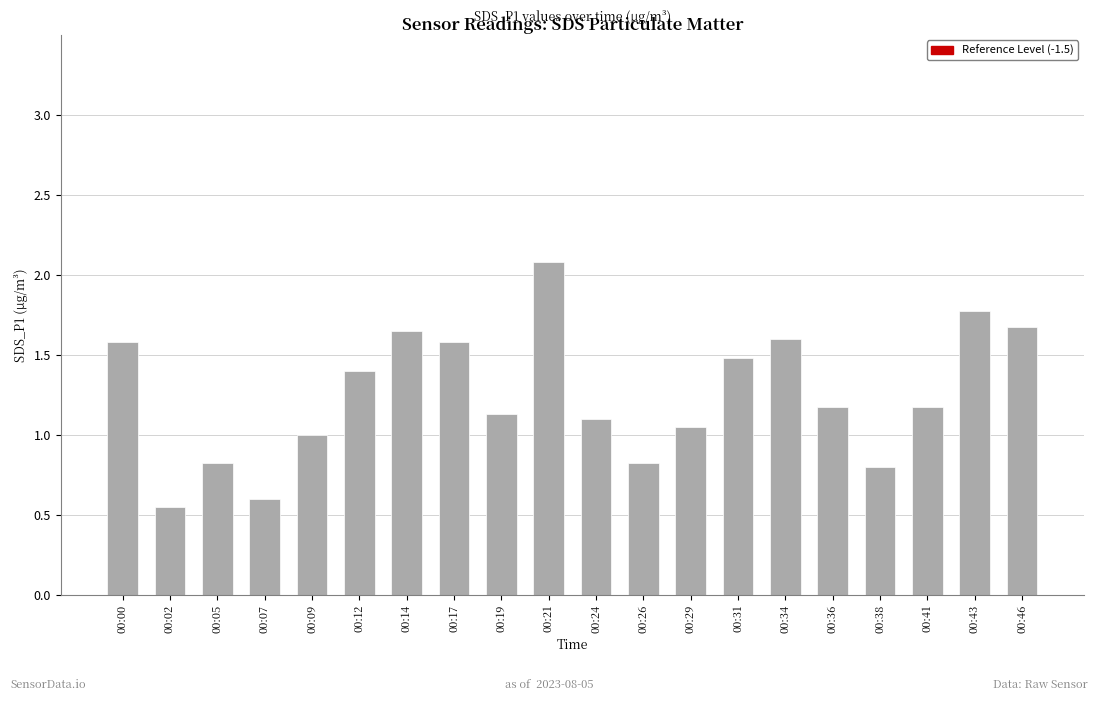

What is the change in value from 00:31 to 00:38?

-0.7